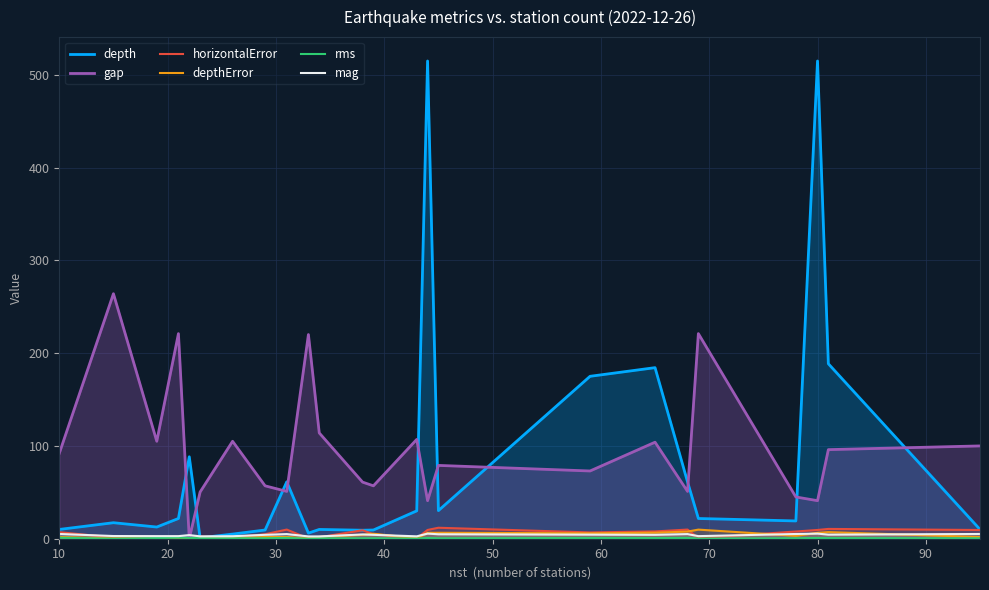

What are all the series names shown in the legend?

depth, gap, horizontalError, depthError, rms, mag